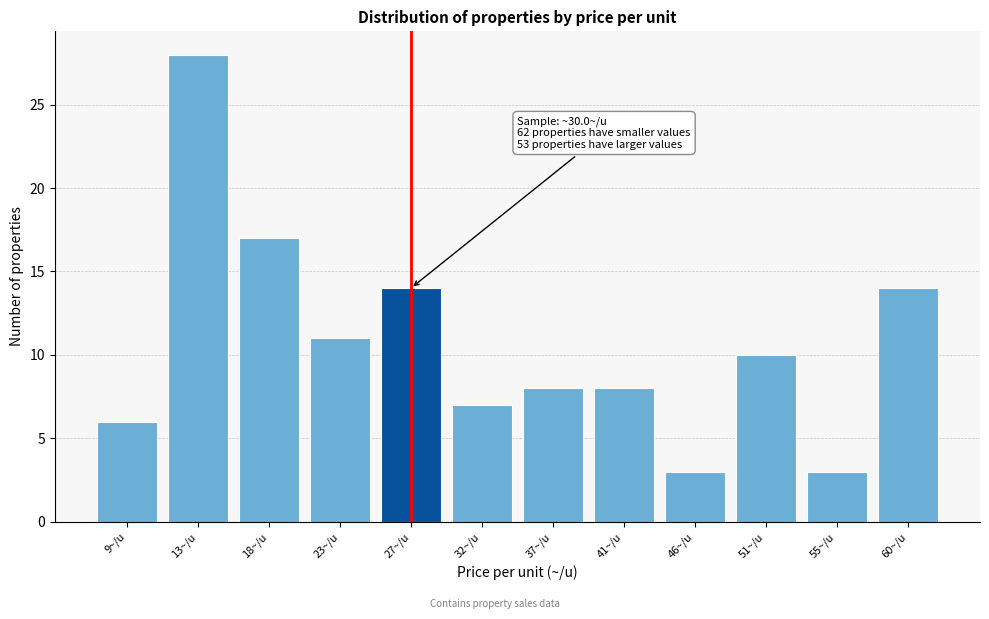

Reading right to left, extract all data points from this chart.

60~/u=14	55~/u=3	51~/u=10	46~/u=3	41~/u=8	37~/u=8	32~/u=7	27~/u=14	23~/u=11	18~/u=17	13~/u=28	9~/u=6